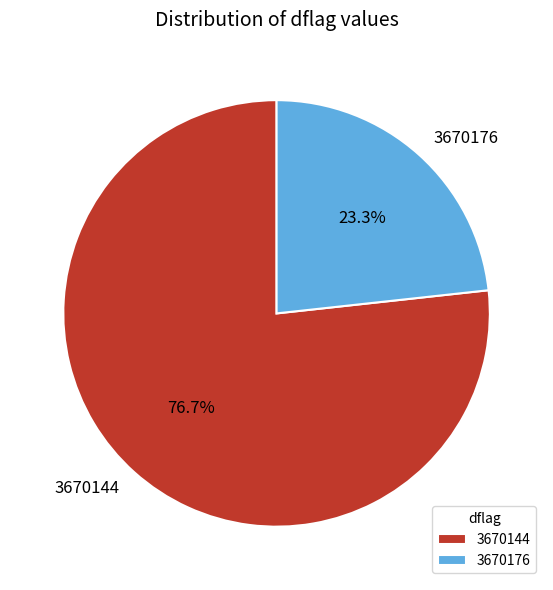

How many segments does this pie chart have?

2